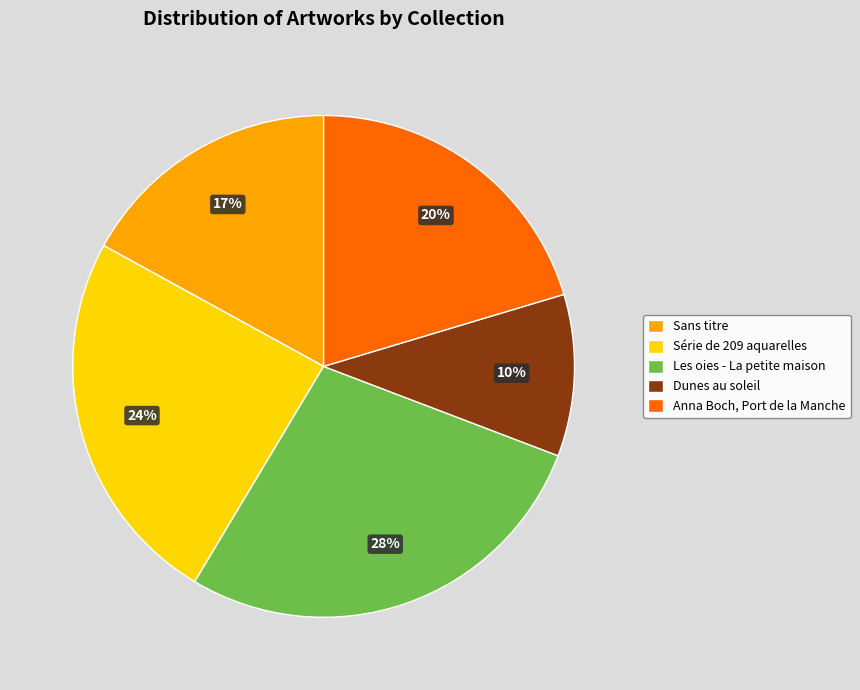

How many segments does this pie chart have?

5